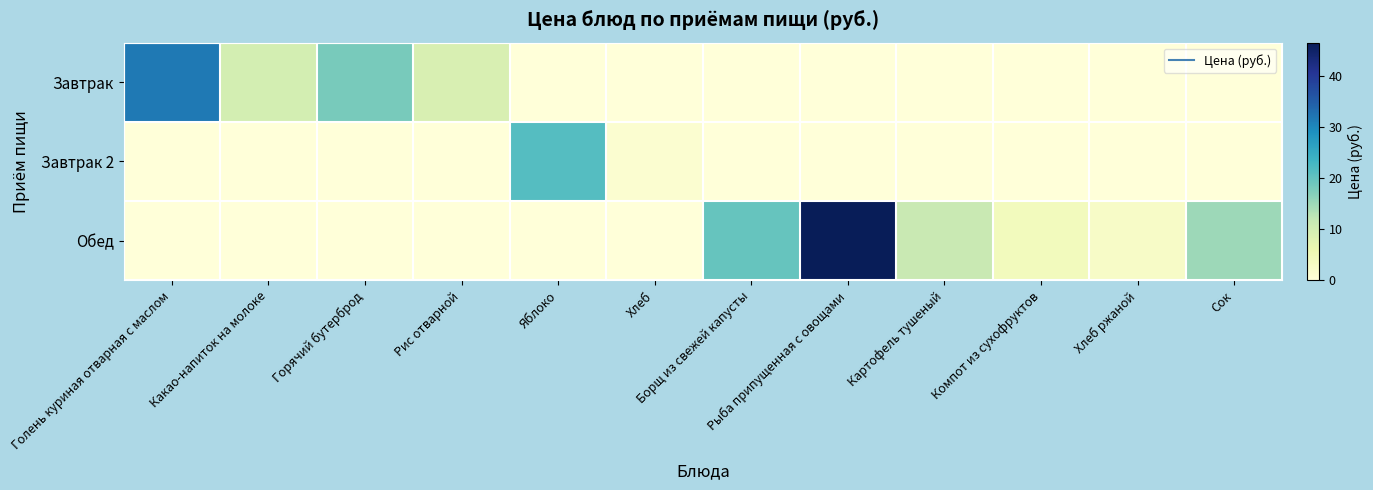

Reading left to right, extract all data points from this chart.

Завтрак: Голень куриная отварная с маслом=31.6	Какао-напиток на молоке=9.7	Горячий бутерброд=18.1	Рис отварной=9.0	Яблоко=0.0	Хлеб=0.0	Борщ из свежей капусты=0.0	Рыба припущенная с овощами=0.0	Картофель тушеный=0.0	Компот из сухофруктов=0.0	Хлеб ржаной=0.0	Сок=0.0
Завтрак 2: Голень куриная отварная с маслом=0.0	Какао-напиток на молоке=0.0	Горячий бутерброд=0.0	Рис отварной=0.0	Яблоко=21.2	Хлеб=1.3	Борщ из свежей капусты=0.0	Рыба припущенная с овощами=0.0	Картофель тушеный=0.0	Компот из сухофруктов=0.0	Хлеб ржаной=0.0	Сок=0.0
Обед: Голень куриная отварная с маслом=0.0	Какао-напиток на молоке=0.0	Горячий бутерброд=0.0	Рис отварной=0.0	Яблоко=0.0	Хлеб=0.0	Борщ из свежей капусты=19.7	Рыба припущенная с овощами=46.5	Картофель тушеный=11.3	Компот из сухофруктов=4.0	Хлеб ржаной=2.6	Сок=14.9